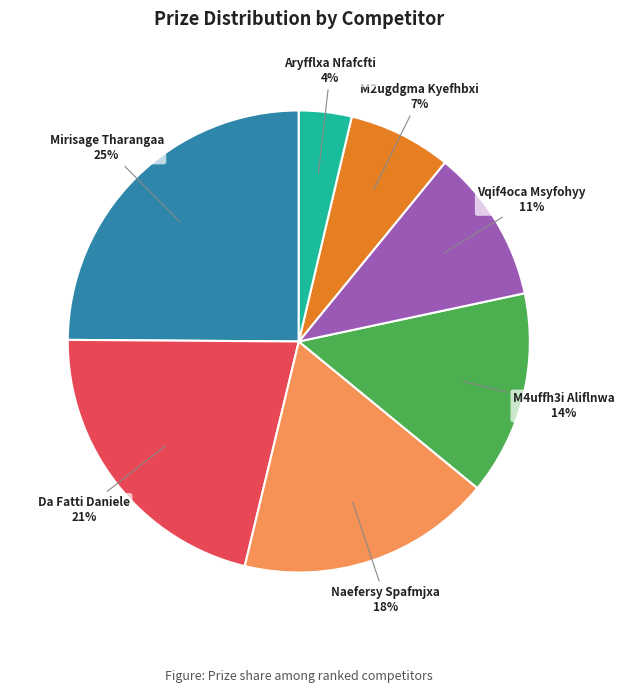

Approximately how many times larger is the value at Vqif4oca Msyfohyy compared to Naefersy Spafmjxa?

0.6